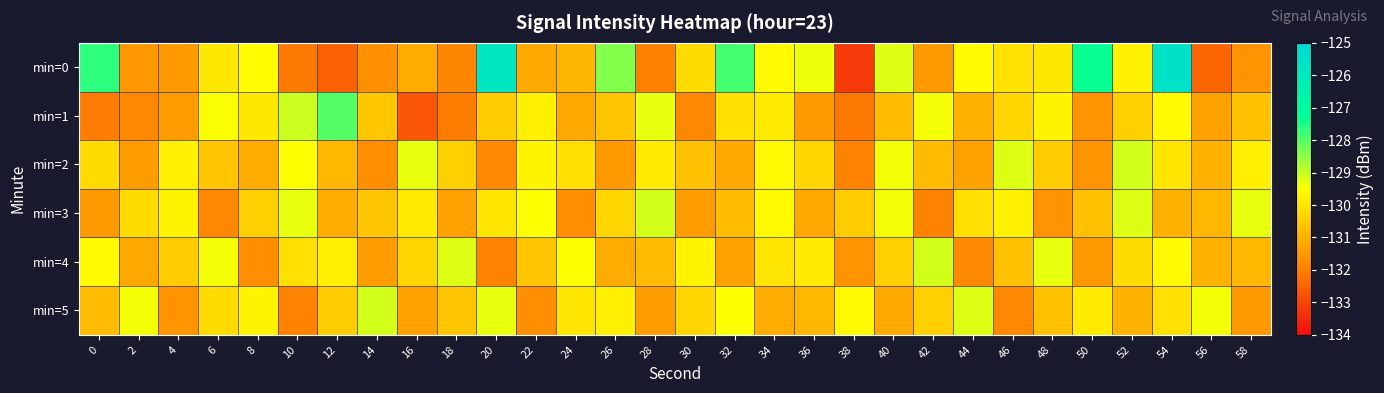

Which series has the largest range (max minus min)?

min=0